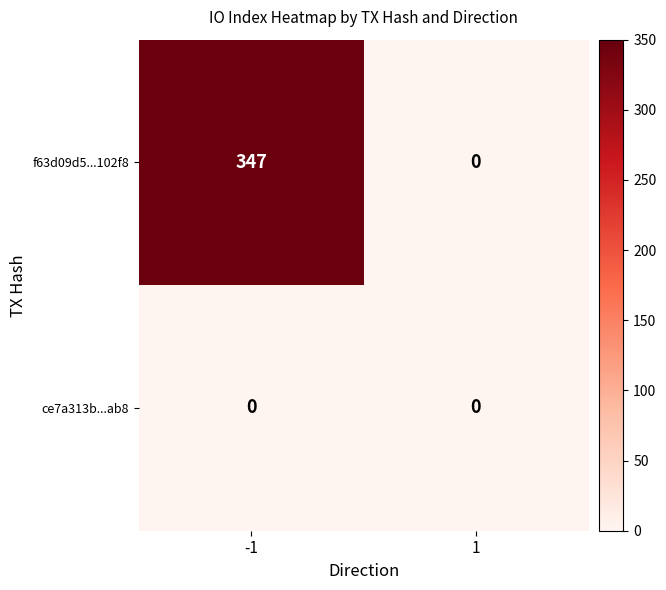

Reading left to right, transcribe all the data shown in this chart.

f63d09d5...102f8: -1=347	1=0
ce7a313b...ab8: -1=0	1=0